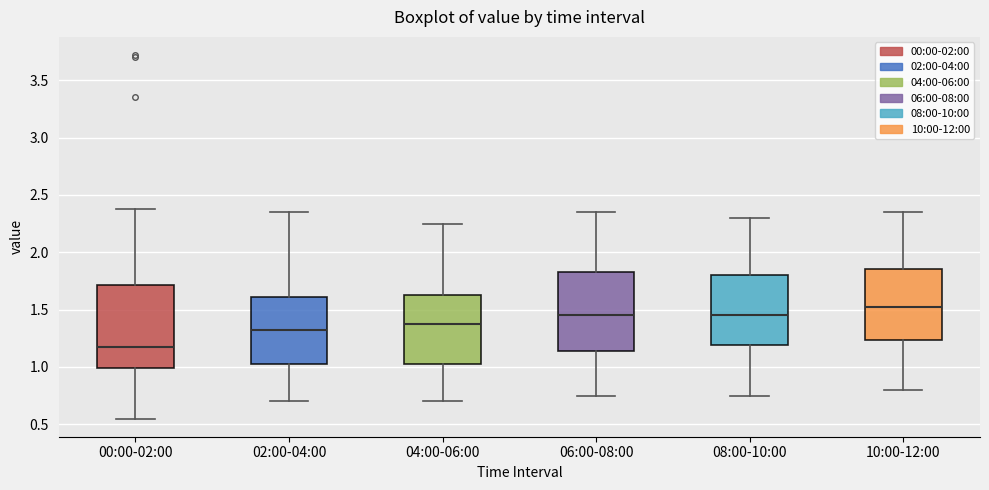

Where does the lower whisker of the box for 04:00-06:00 end on the y-axis? The values are not printed on the chart, so give them approximately, as read against the axis.

0.70